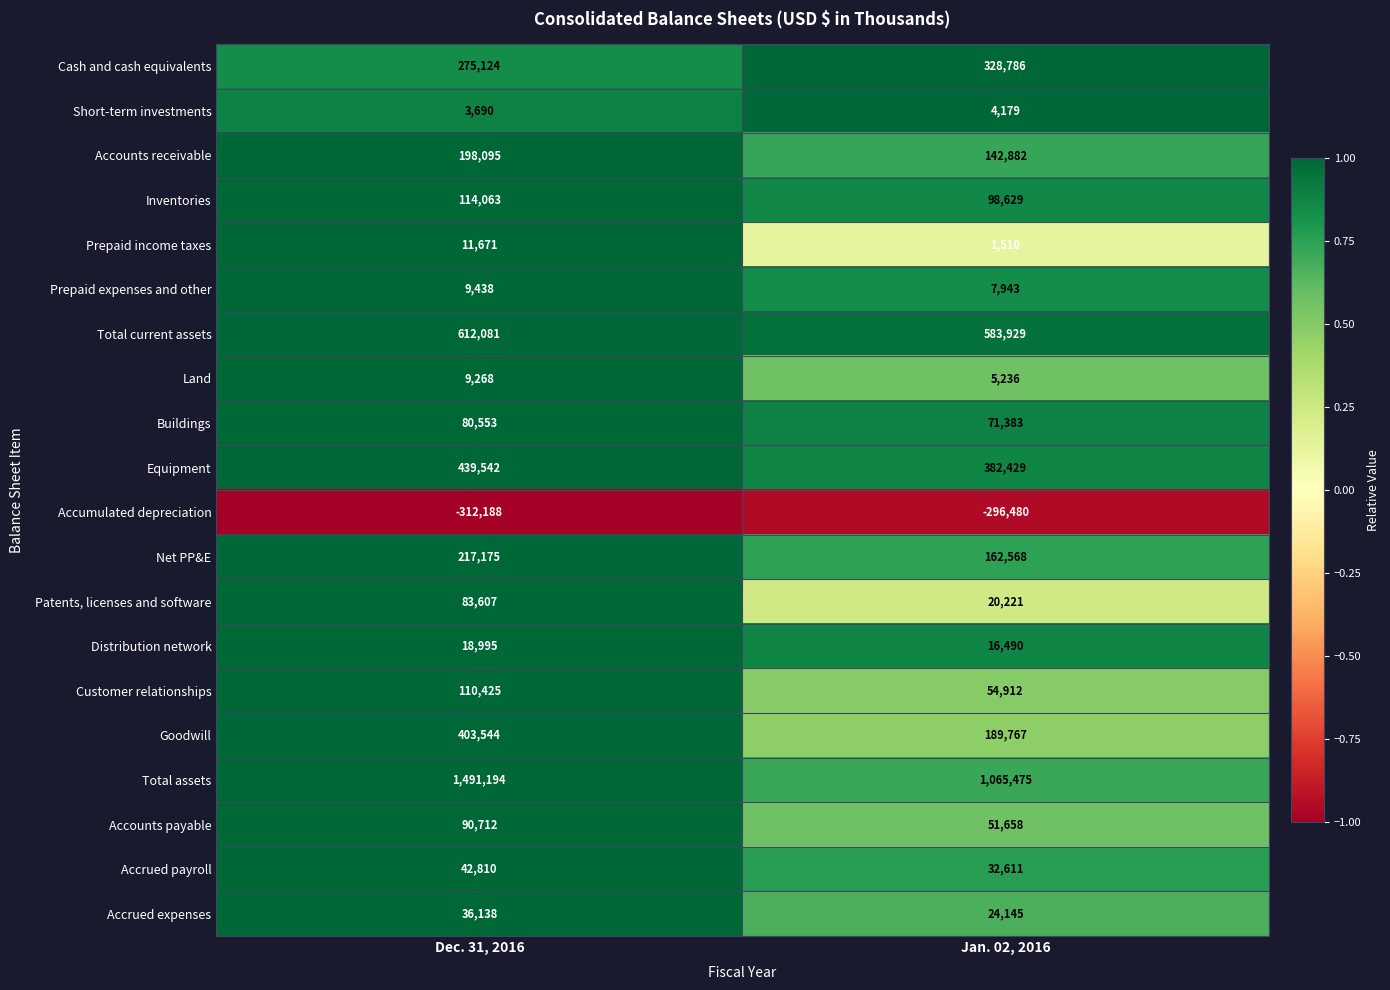

Which series has the widest spread of values?

Total assets